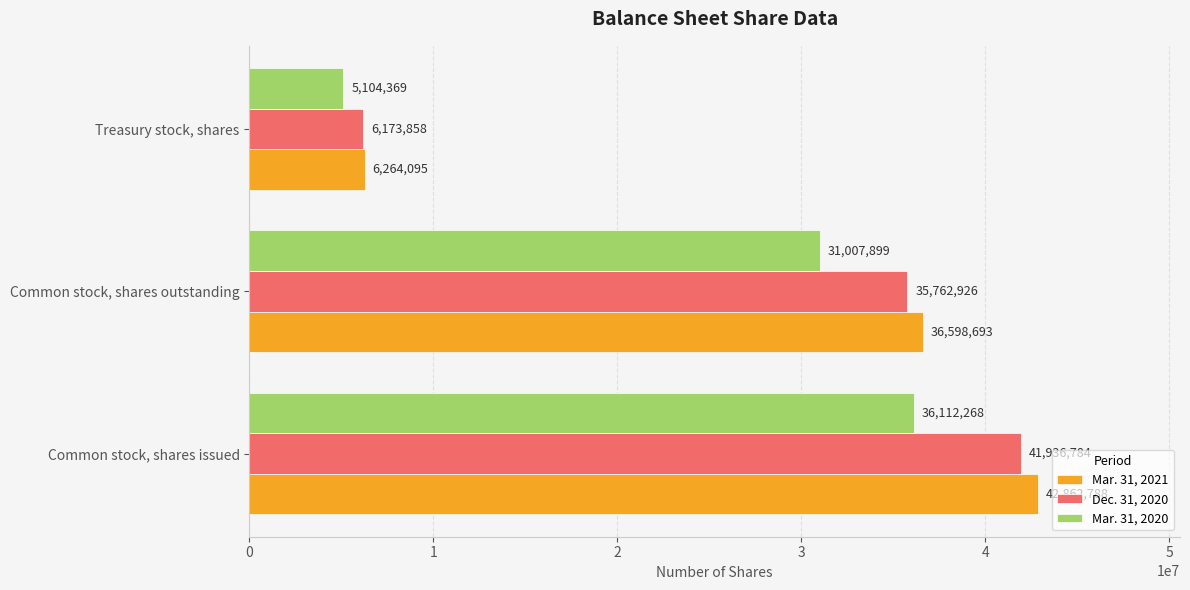

True or false: Mar. 31, 2021 has a value of 6264095 at Treasury stock, shares.

True